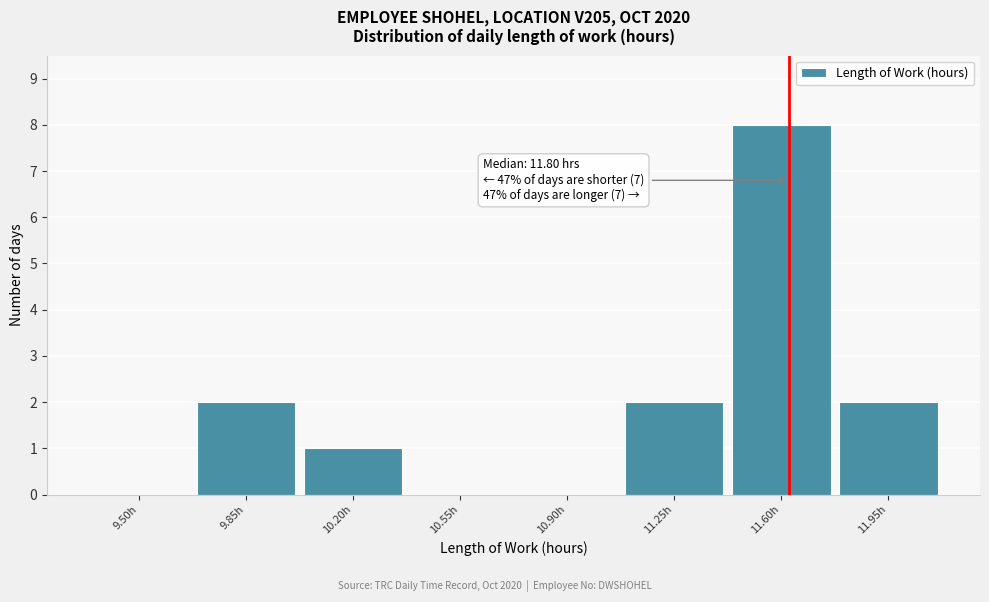

Reading left to right, what are all the values shown in this chart?

9.50h=0	9.85h=2	10.20h=1	10.55h=0	10.90h=0	11.25h=2	11.60h=8	11.95h=2